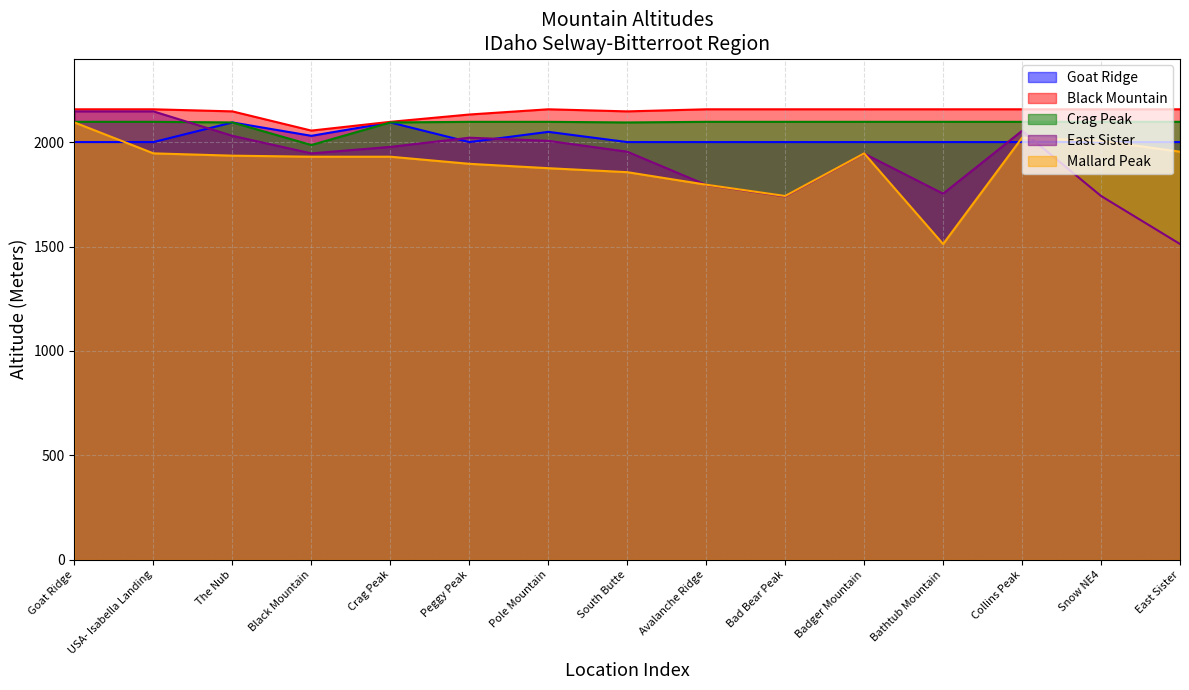

How many lines are shown in the chart?

5